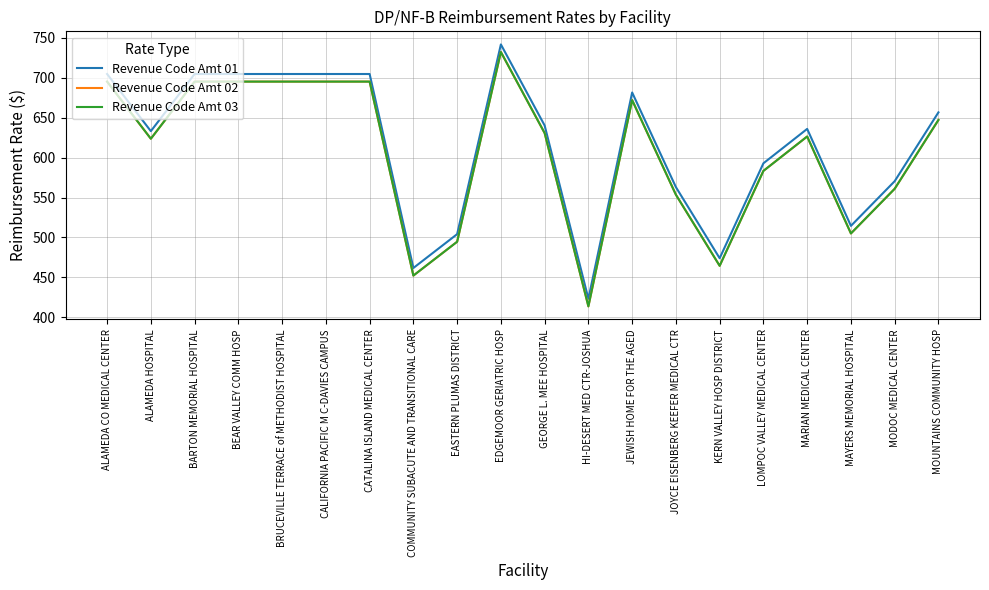

Reading left to right, list all the values displayed in this chart.

Revenue Code Amt 01: 704.9	633.2	704.9	704.9	704.9	704.9	704.9	461.7	504.1	741.9	640.3	423.1	681.7	563.1	473.9	592.9	636.0	514.5	570.5	656.8
Revenue Code Amt 02: 695.3	623.7	695.3	695.3	695.3	695.3	695.3	452.2	494.6	732.4	630.8	413.6	672.1	553.5	464.4	583.4	626.5	505.0	561.0	647.2
Revenue Code Amt 03: 695.3	623.7	695.3	695.3	695.3	695.3	695.3	452.2	494.6	732.4	630.8	413.6	672.1	553.5	464.4	583.4	626.5	505.0	561.0	647.2